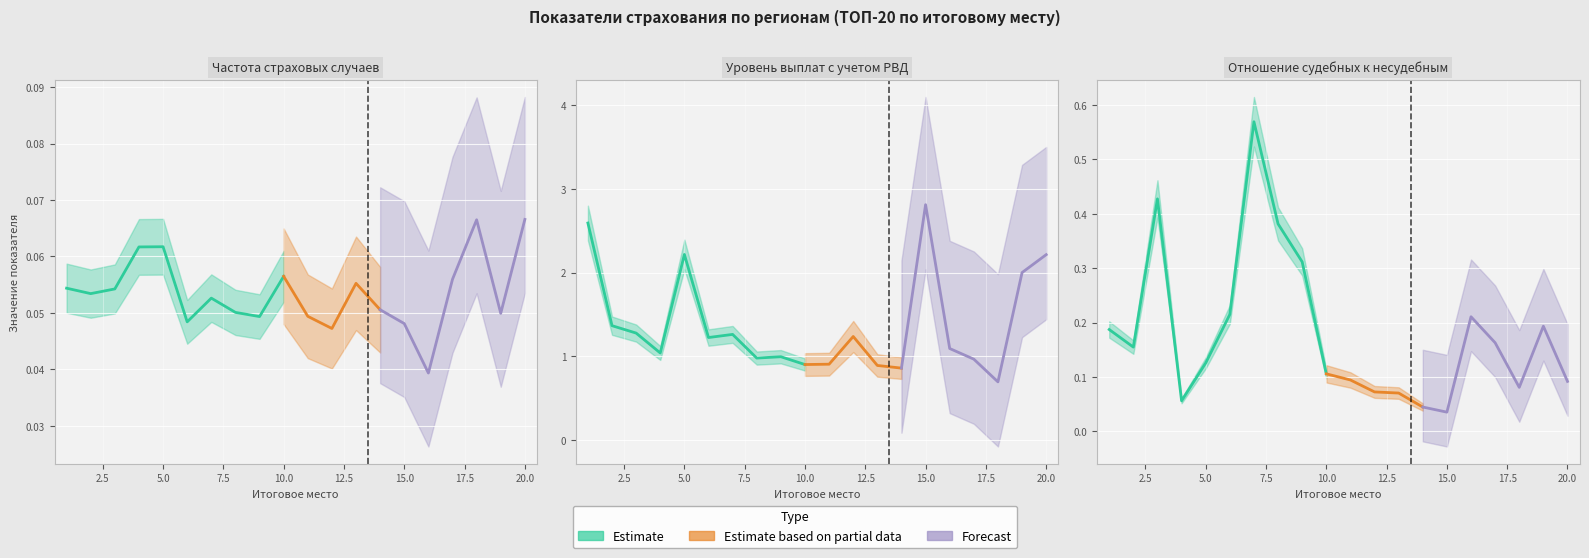

At which label does Частота страховых случаев reach its peak?

20